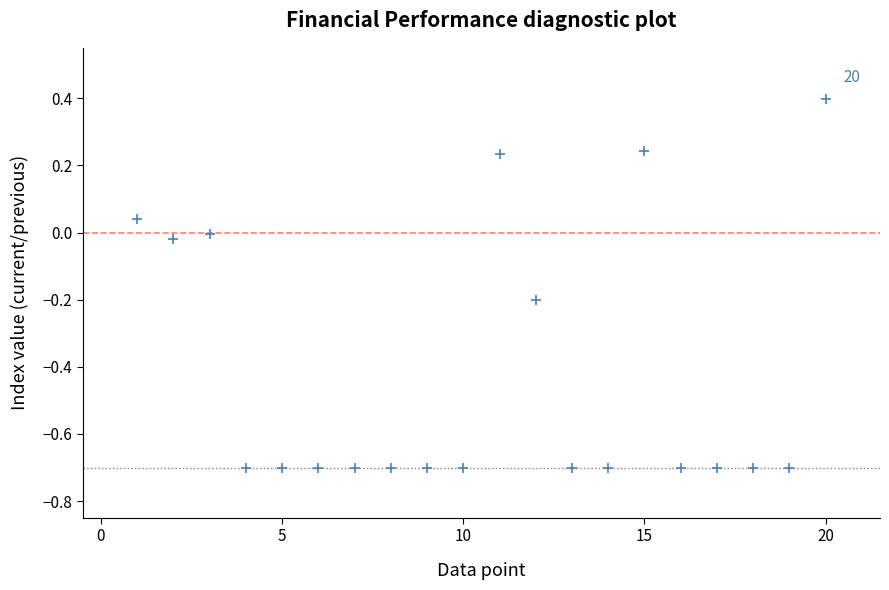

What is the range of X values (max minus min)?

19.0